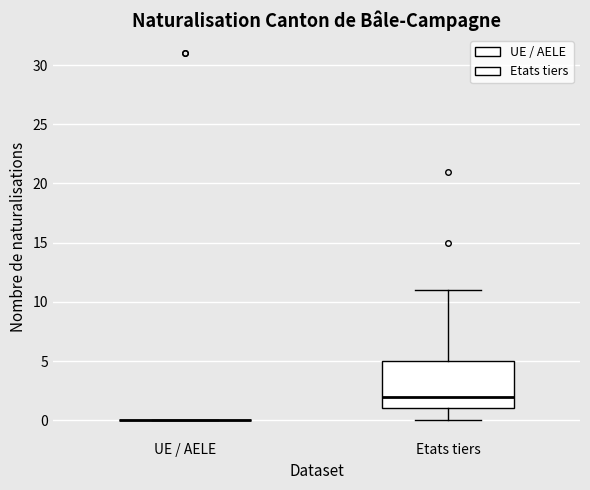

Reading left to right, read every box against the y-axis: the position of its median line, the range the box covers, and the ends of its whiskers. The values are not printed on the chart, so give them approximately, as read against the axis.

UE / AELE: box collapsed to a line at 0, whiskers 0 to 0
Etats tiers: median 2, box 1 to 5, whiskers 0 to 11